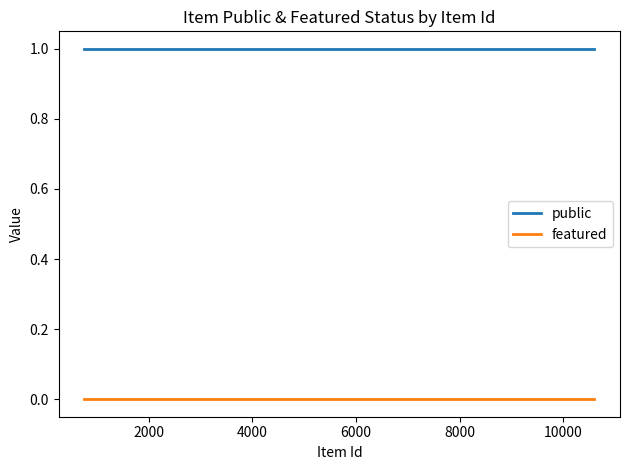

Which series has the largest total across all categories?

public